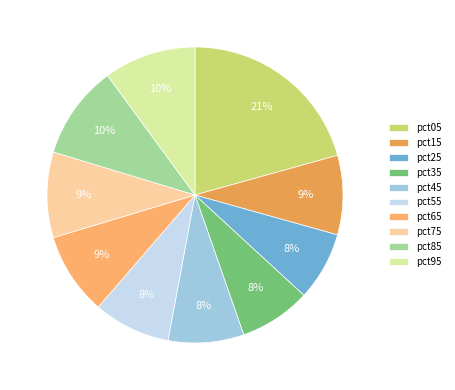

True or false: pct35 accounts for 8% of the total.

True